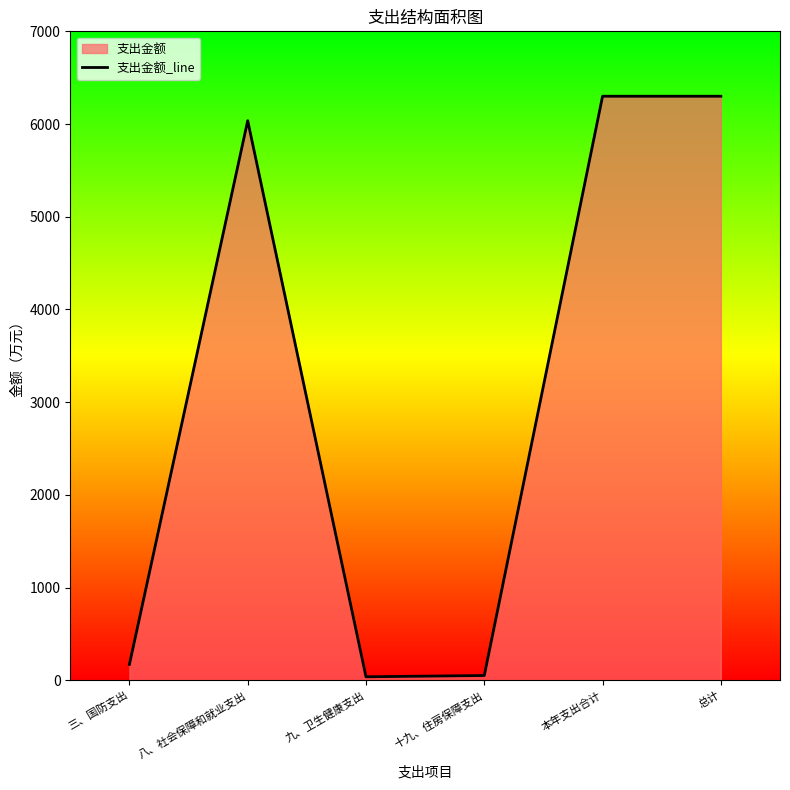

True or false: there are more than 1 points higher than both neighbors.

False